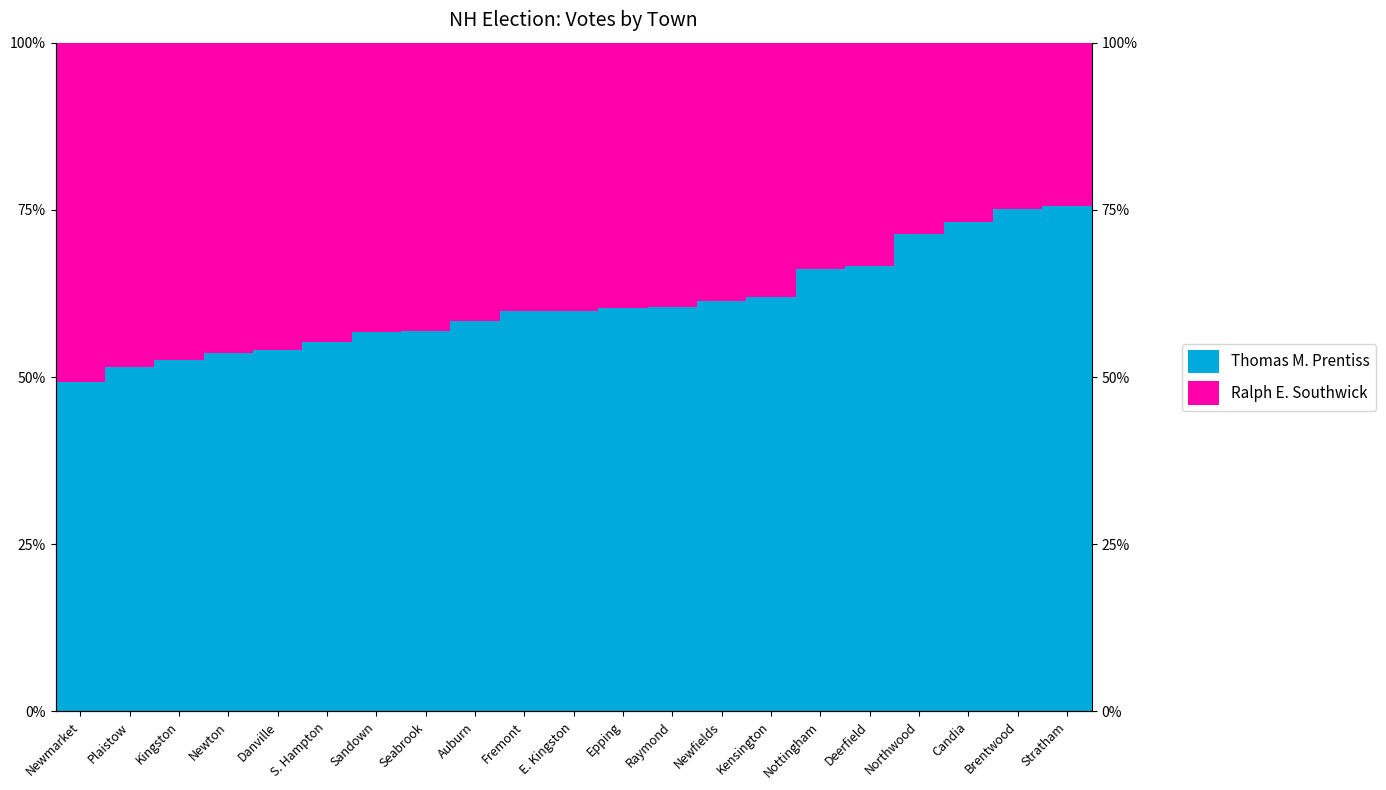

What is the difference between the Thomas M. Prentiss values at Candia and Newton?

19.6